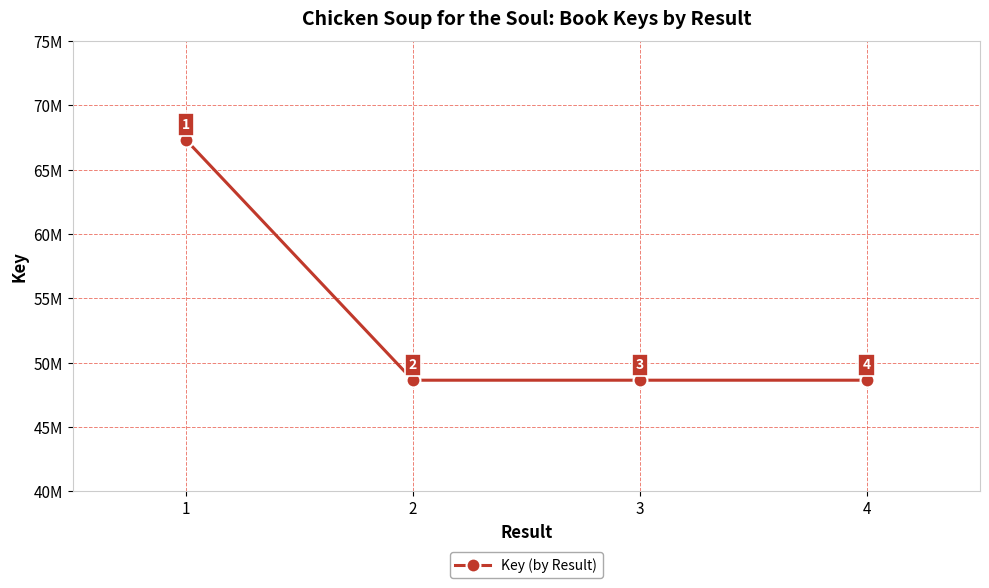

Reading left to right, transcribe all the data shown in this chart.

1=67313495	2=48629744	3=48630092	4=48630350